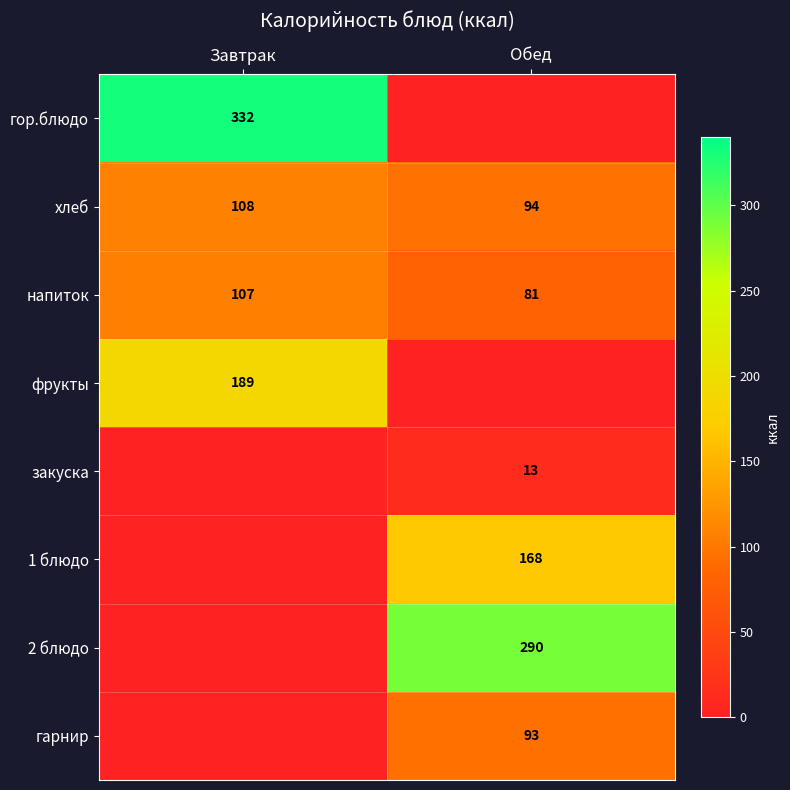

The фрукты series shows 47 at Завтрак. True or false?

False